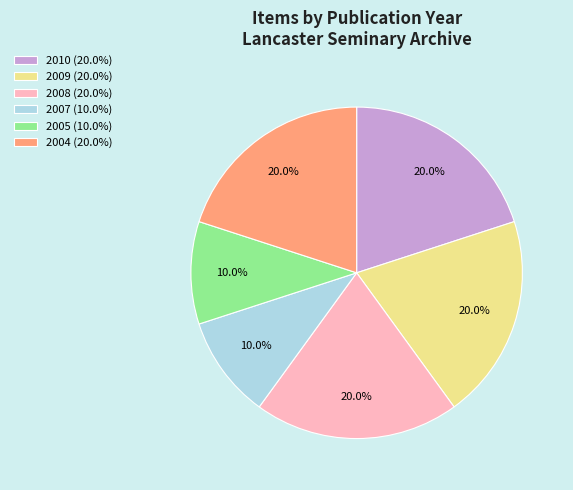

What percentage is NOT represented by 2008 (20.0%)?

80.0%